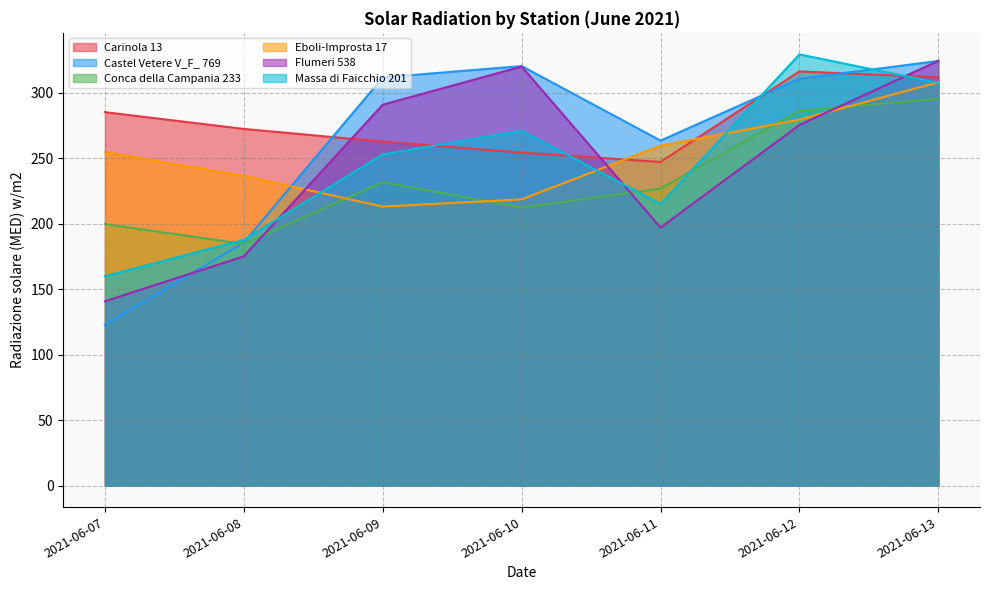

True or false: Carinola 13 has more than 2 points higher than both neighbors.

False